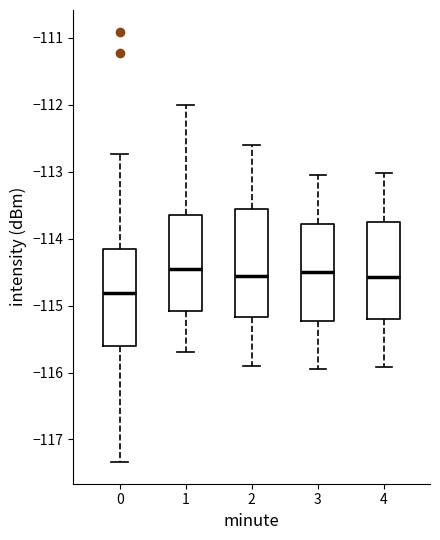

Reading left to right, read every box against the y-axis: the position of its median line, the range the box covers, and the ends of its whiskers. The values are not printed on the chart, so give them approximately, as read against the axis.

0: median -114.8, box -115.6 to -114.2, whiskers -117.3 to -112.7
1: median -114.4, box -115.1 to -113.6, whiskers -115.7 to -112.0
2: median -114.5, box -115.2 to -113.5, whiskers -115.9 to -112.6
3: median -114.5, box -115.2 to -113.8, whiskers -115.9 to -113.0
4: median -114.6, box -115.2 to -113.7, whiskers -115.9 to -113.0